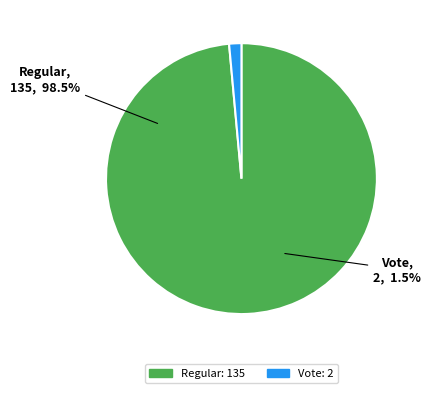

Count the number of slices in the pie.

2